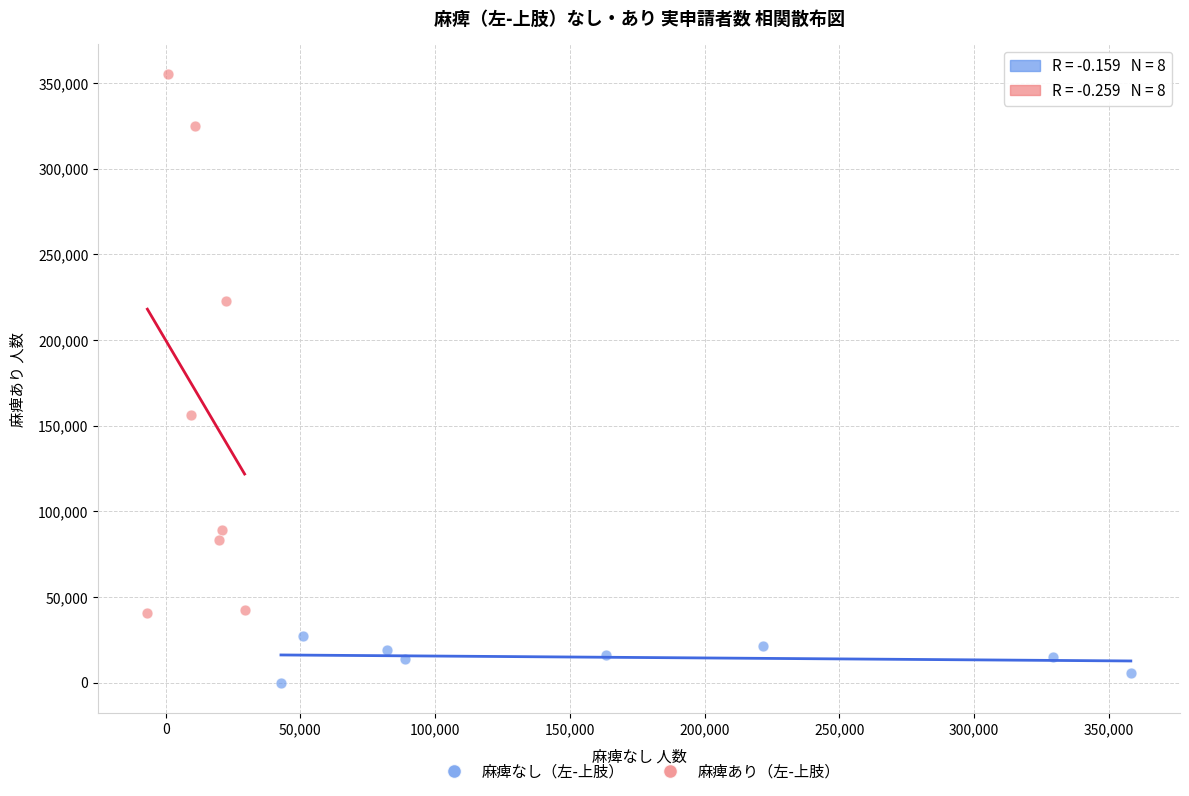

Which series contains the lowest Y value?

麻痺なし（左-上肢）